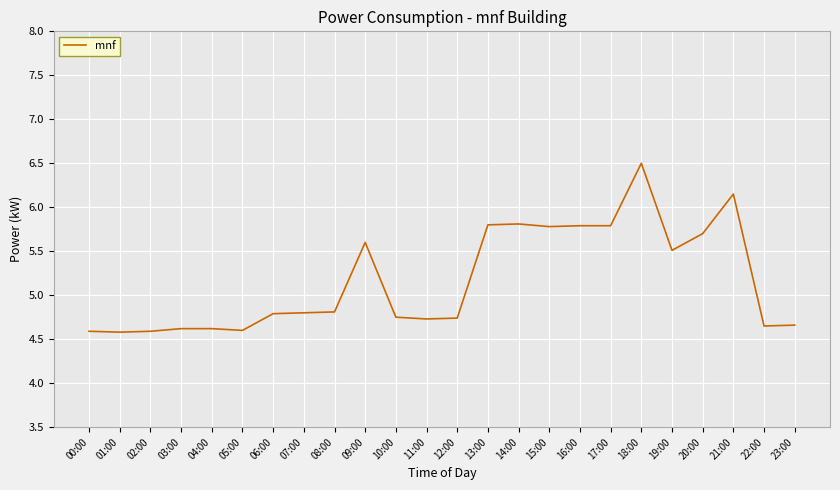

True or false: there are more than 0 points higher than both neighbors.

True